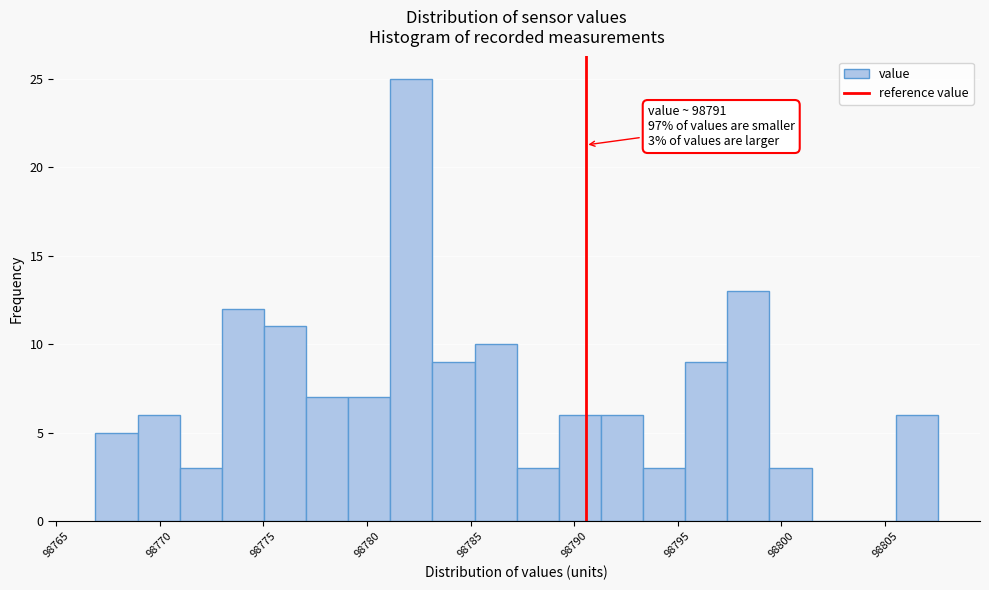

Which range on the x-axis has the tallest bar?

98781.0 to 98783.0